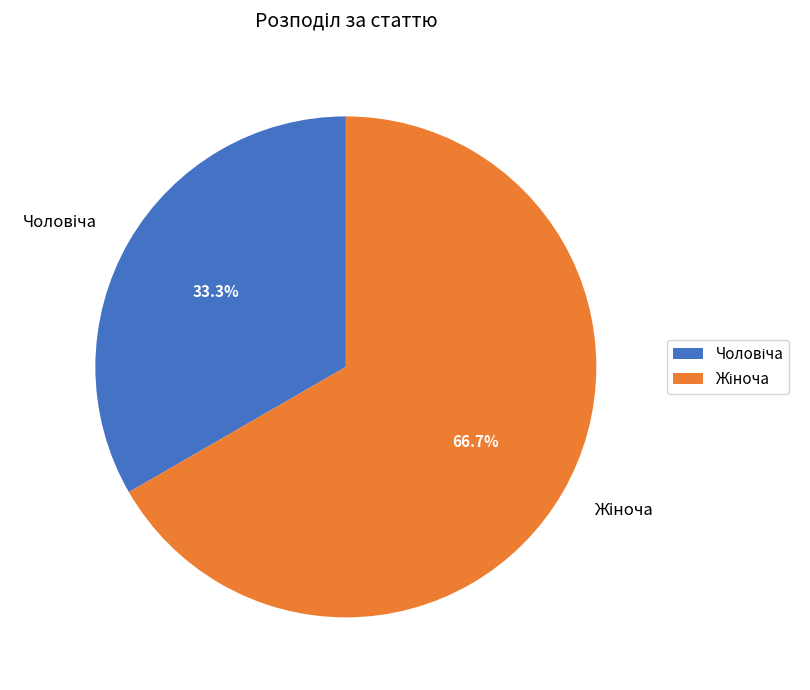

Is there any slice that represents more than half of the pie?

Yes